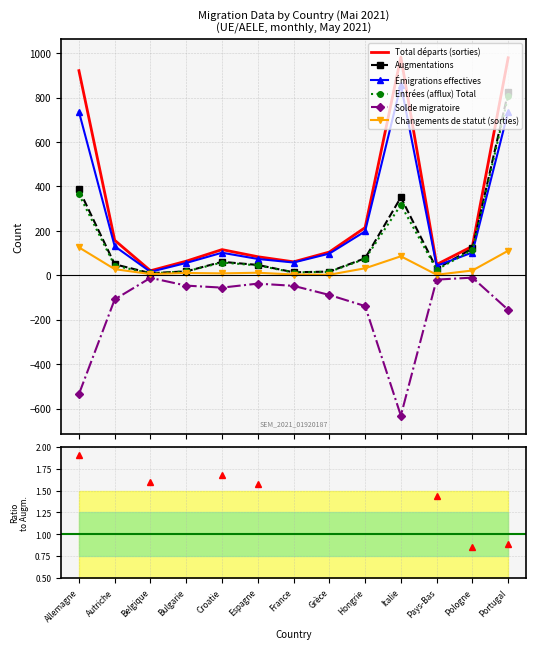

Rank the series at France from lowest to highest value.

Solde migratoire, Changements de statut (sorties), Entrées (afflux) Total, Augmentations, Émigrations effectives, Total départs (sorties)